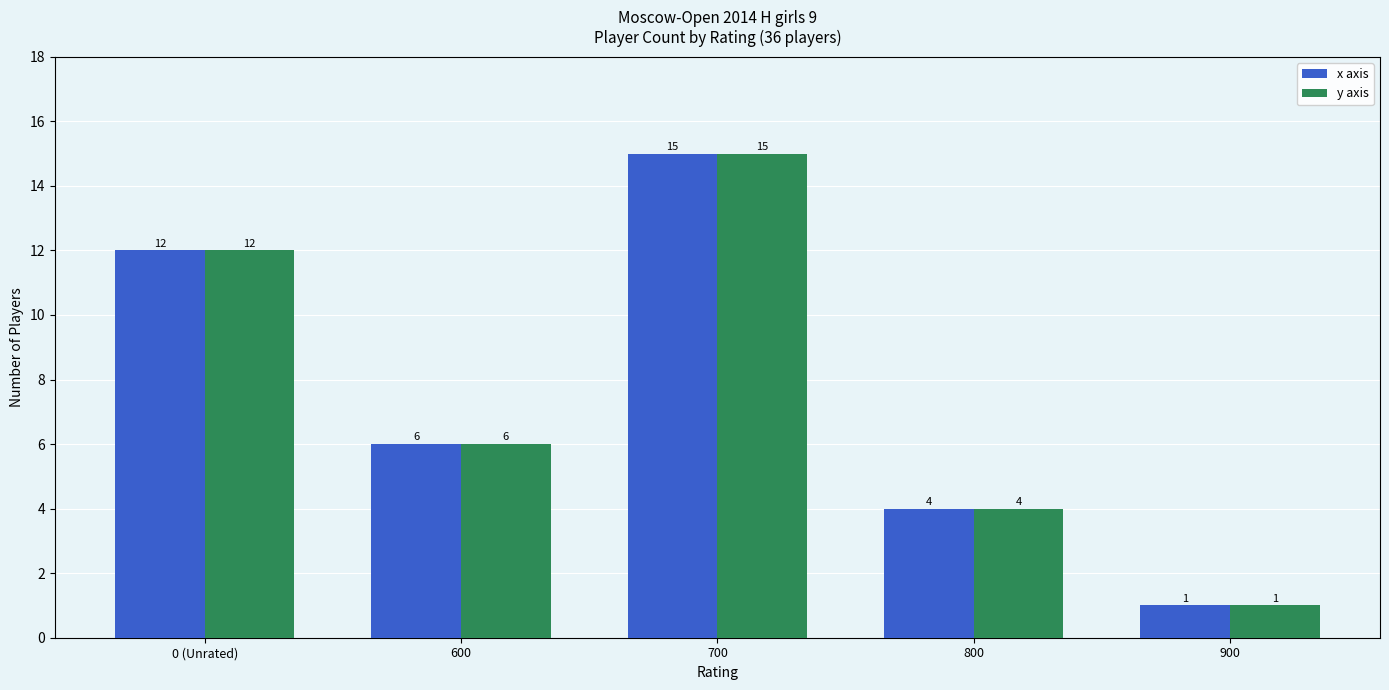

The x axis series shows 4 at 800. True or false?

True